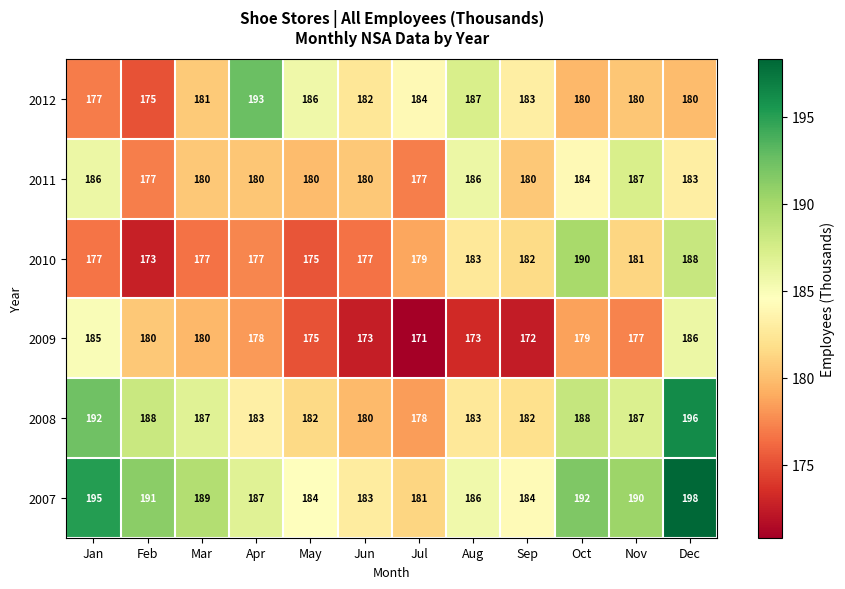

Rank the series at Jul from highest to lowest value.

2012, 2007, 2010, 2008, 2011, 2009